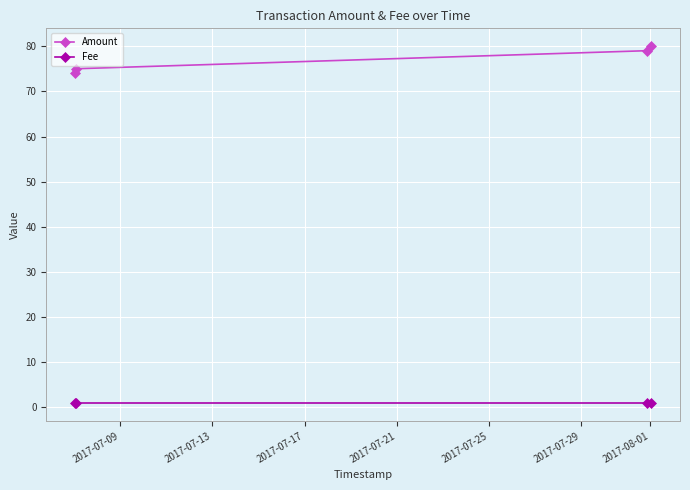

True or false: Fee has more than 1 interior local peaks.

False